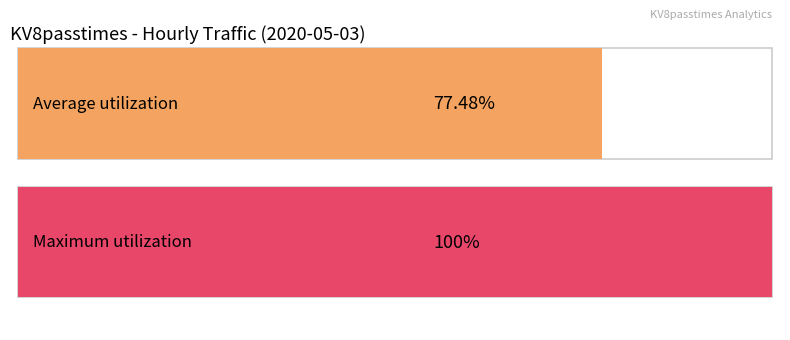

The value at 15:00 is 32654. True or false?

False